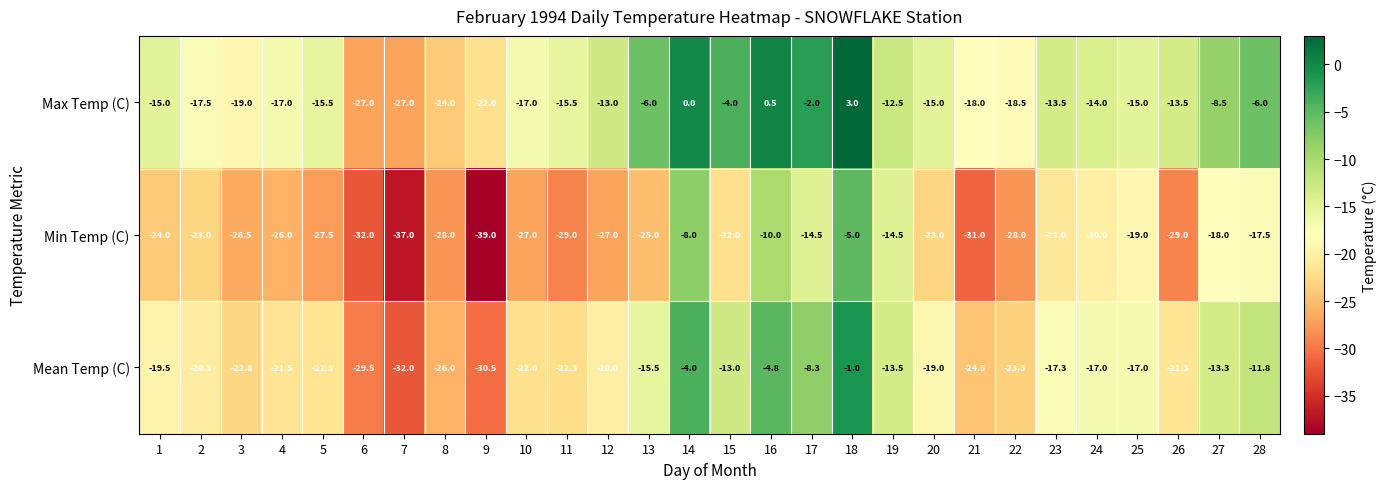

Is it true that Mean Temp (C) equals -8.1 at 15?

False